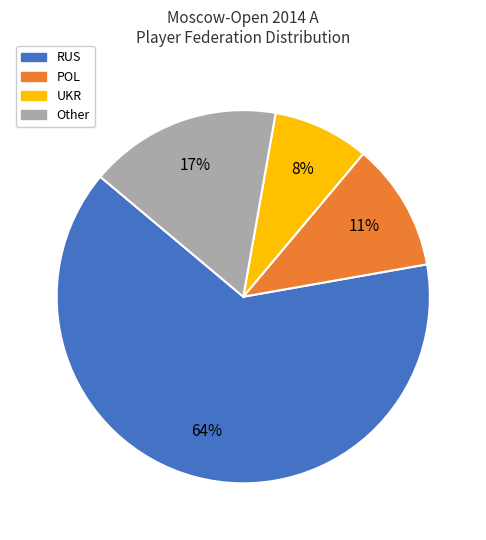

How many slices are in this pie chart?

4